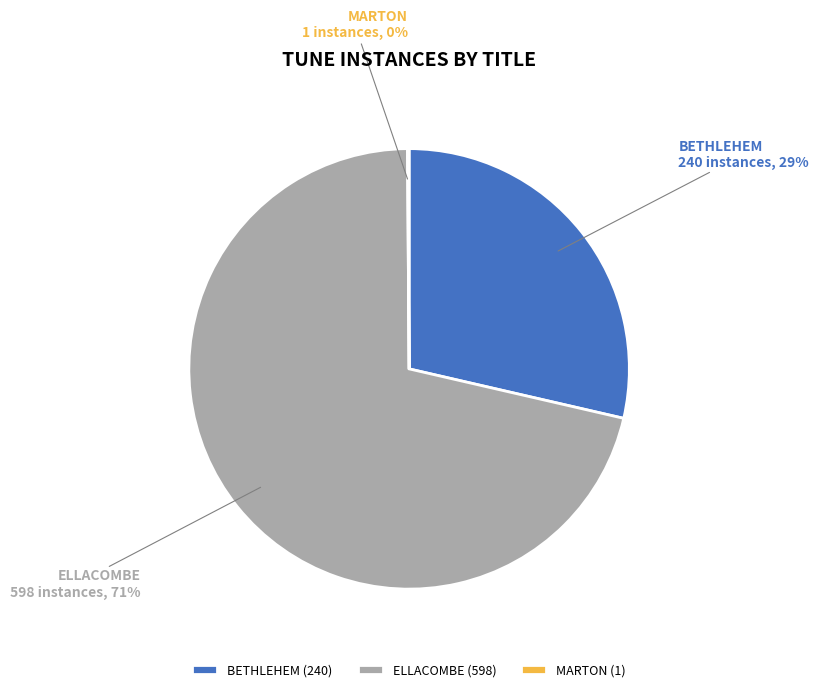

To the nearest percent, what is the average slice percentage?

33%